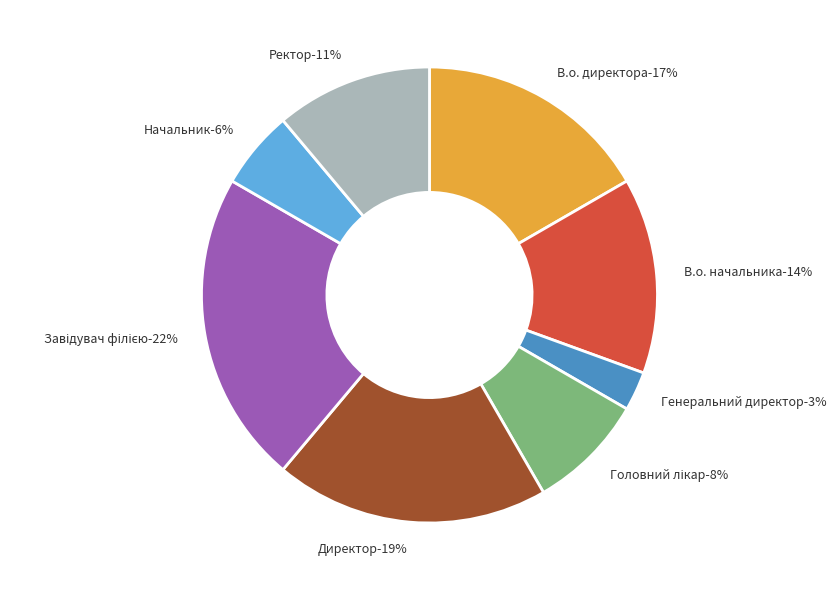

Rank the categories by value from highest to lowest.

Завідувач філією, Директор, В.о. директора, В.о. начальника, Ректор, Головний лікар, Начальник, Генеральний директор